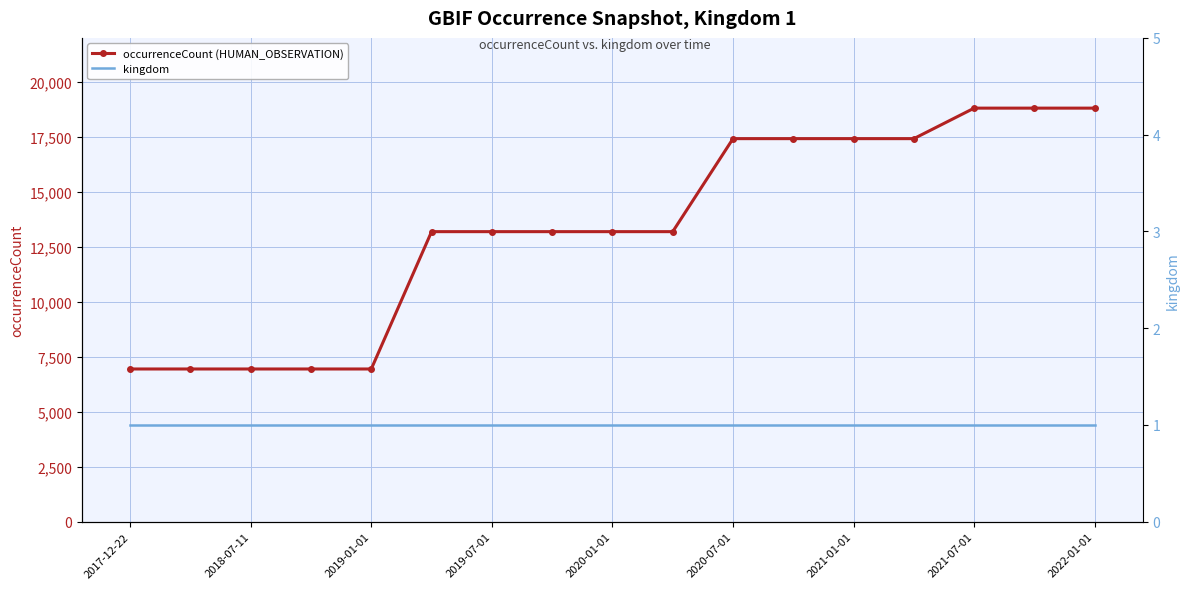

Which category has the lowest value across all series?

2017-12-22